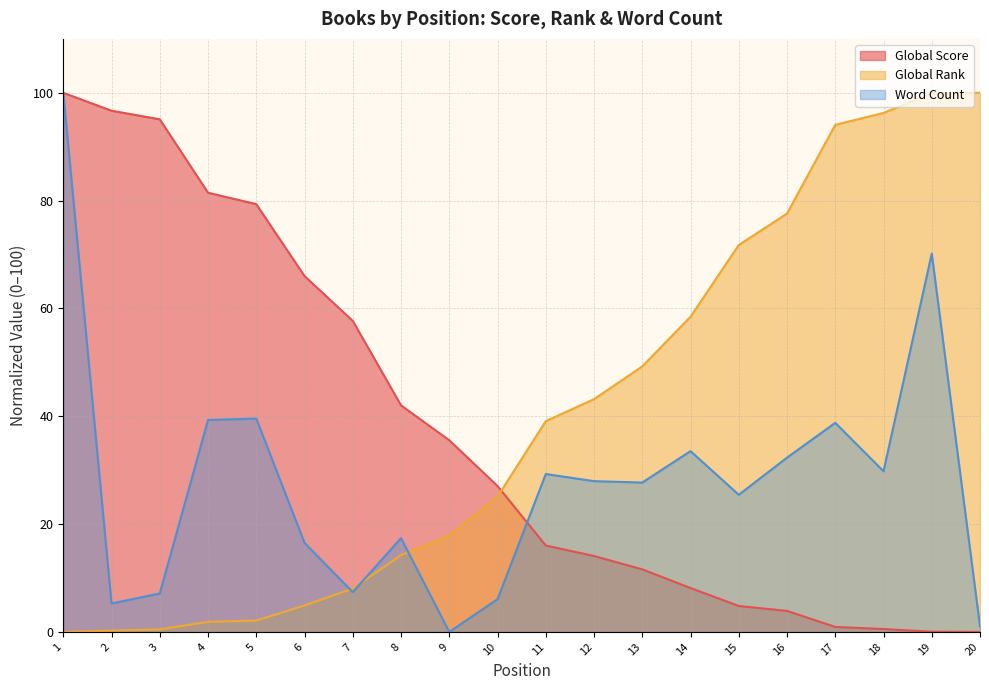

What is the highest value of the Word Count series?

100.0